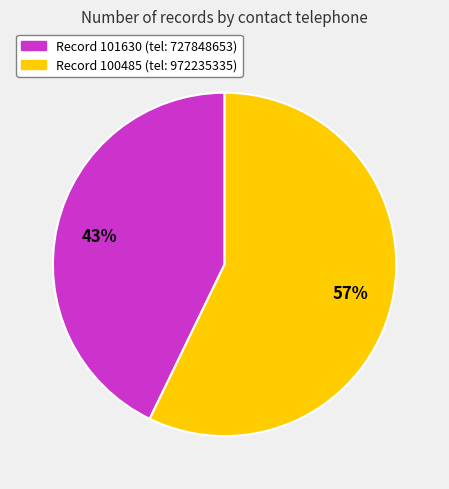

Does any single category account for the majority?

Yes